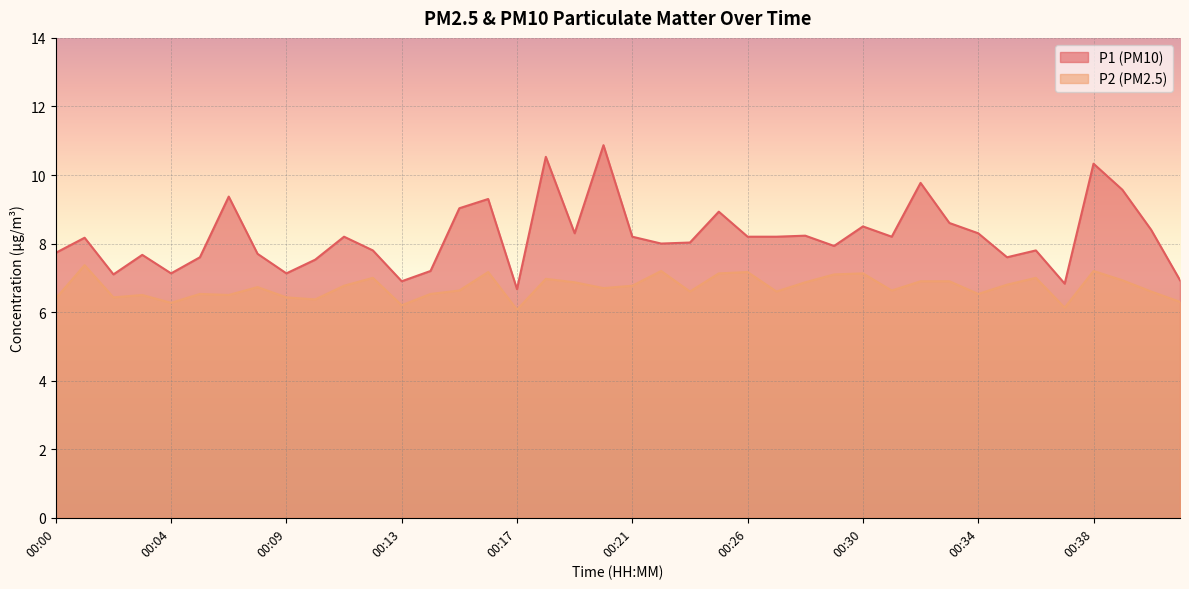

The value of P2 at 00:20 is 3.3. True or false?

False